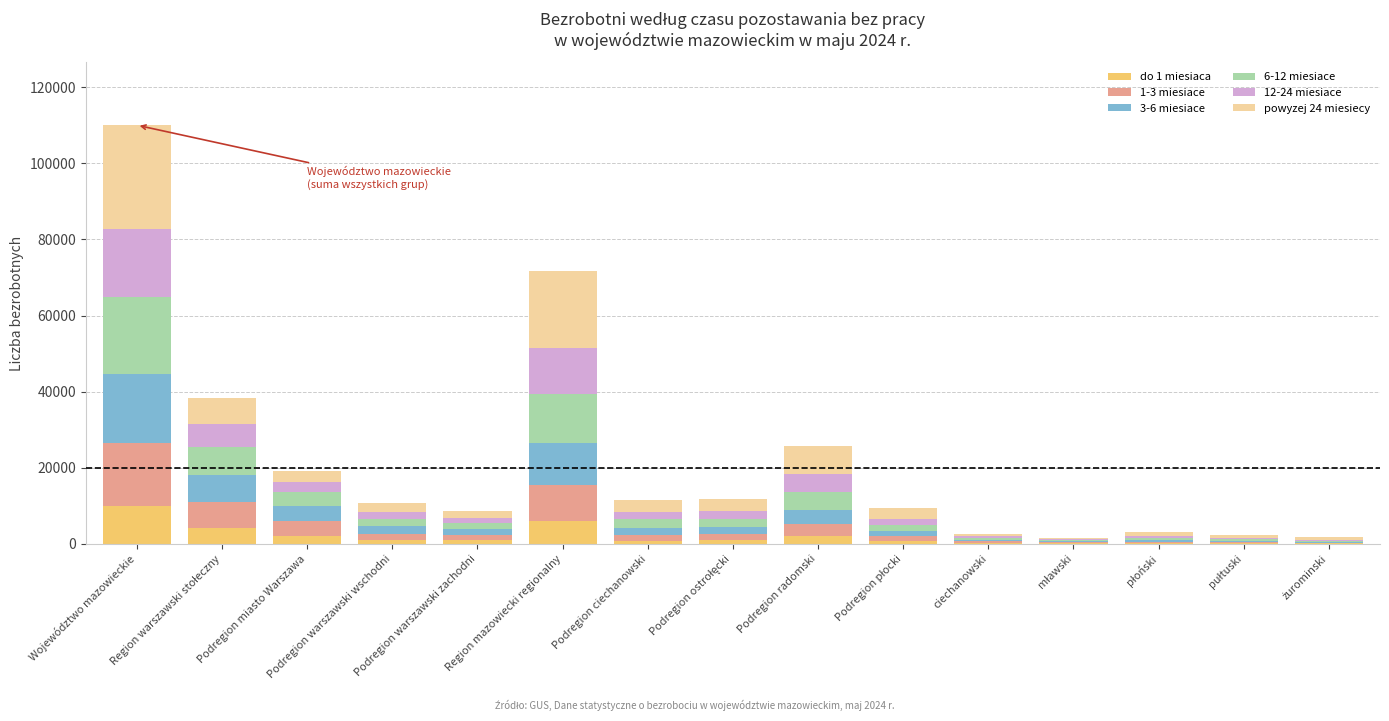

What position from the left is Podregion miasto Warszawa?

3